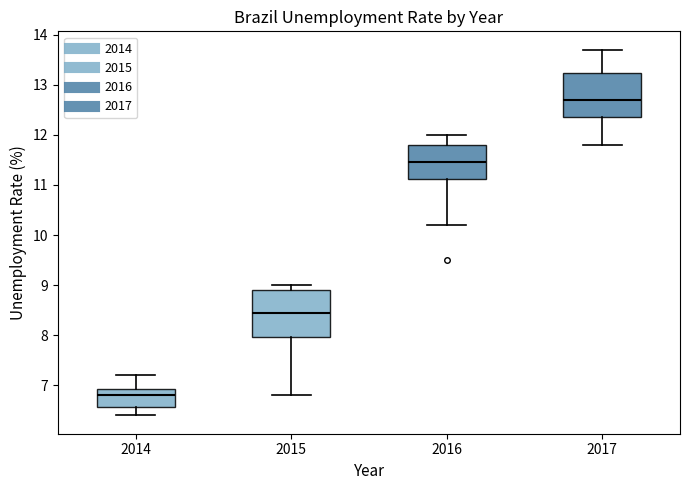

Reading left to right, transcribe this box plot: for each box, give where its median line is, the range the box spans, and where its two whiskers end, as read against the y-axis. The values are not printed on the chart, so give them approximately, as read against the axis.

2014: median 6.8, box 6.6 to 6.9, whiskers 6.4 to 7.2
2015: median 8.5, box 8.0 to 8.9, whiskers 6.8 to 9.0
2016: median 11.5, box 11.1 to 11.8, whiskers 10.2 to 12.0
2017: median 12.7, box 12.4 to 13.2, whiskers 11.8 to 13.7